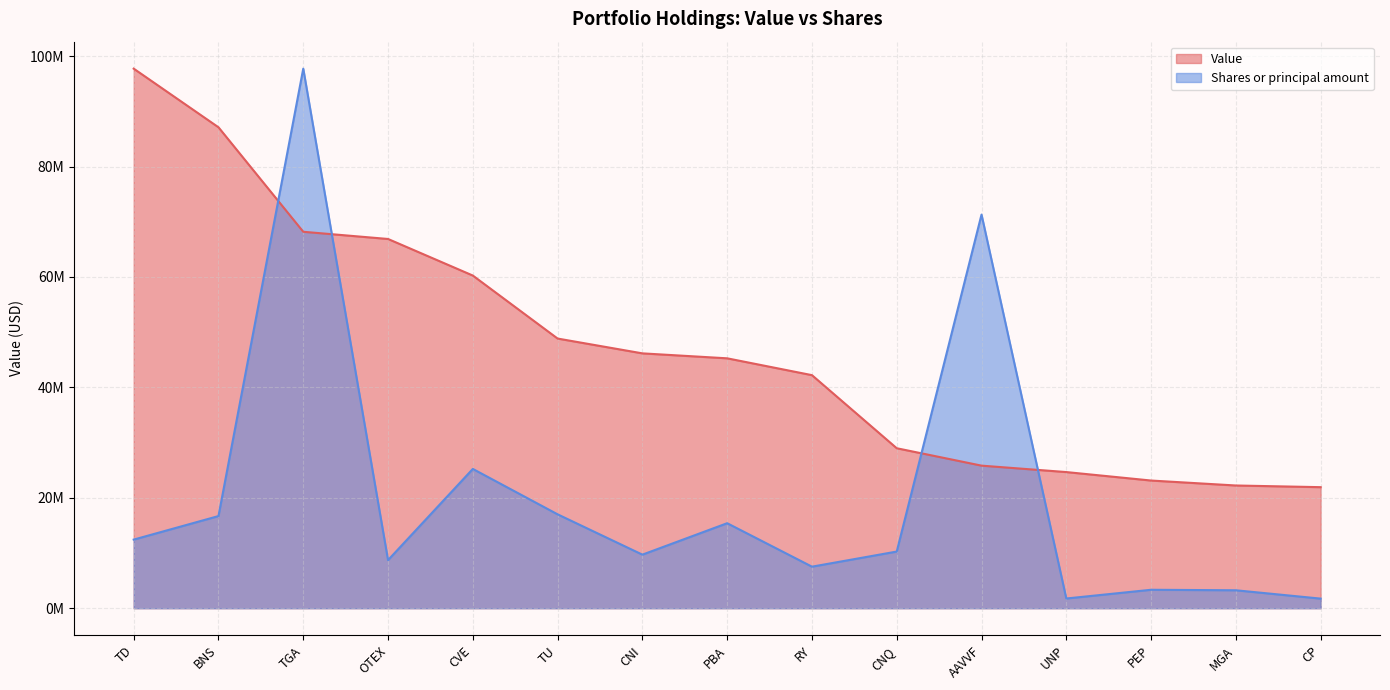

How many times do Shares or principal amount and Value cross each other?

4